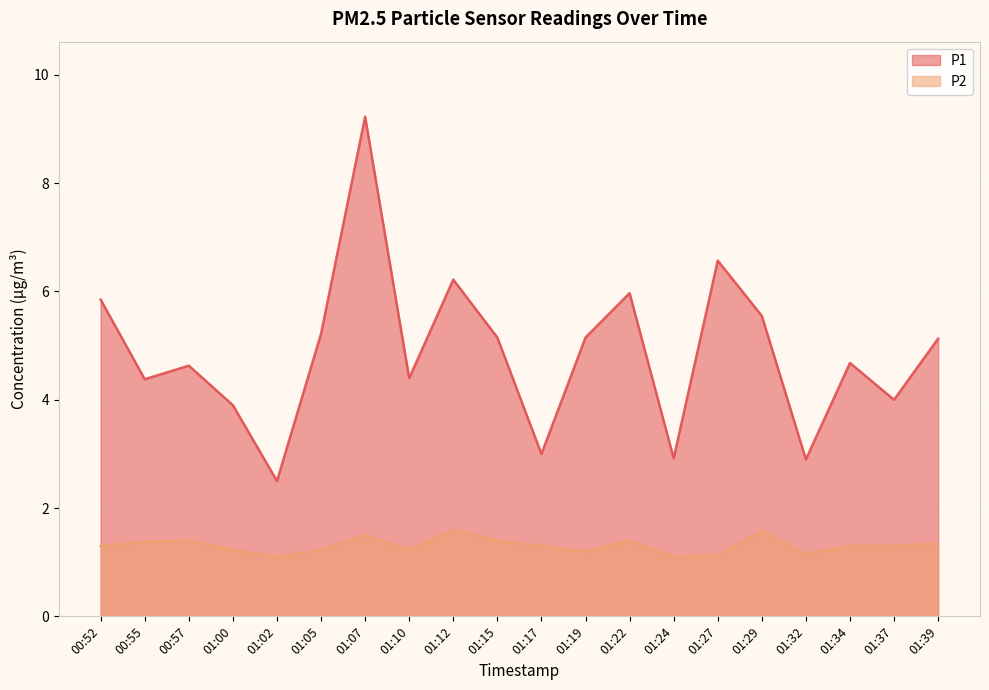

What is the difference between the highest and lowest values at 01:34?

3.4